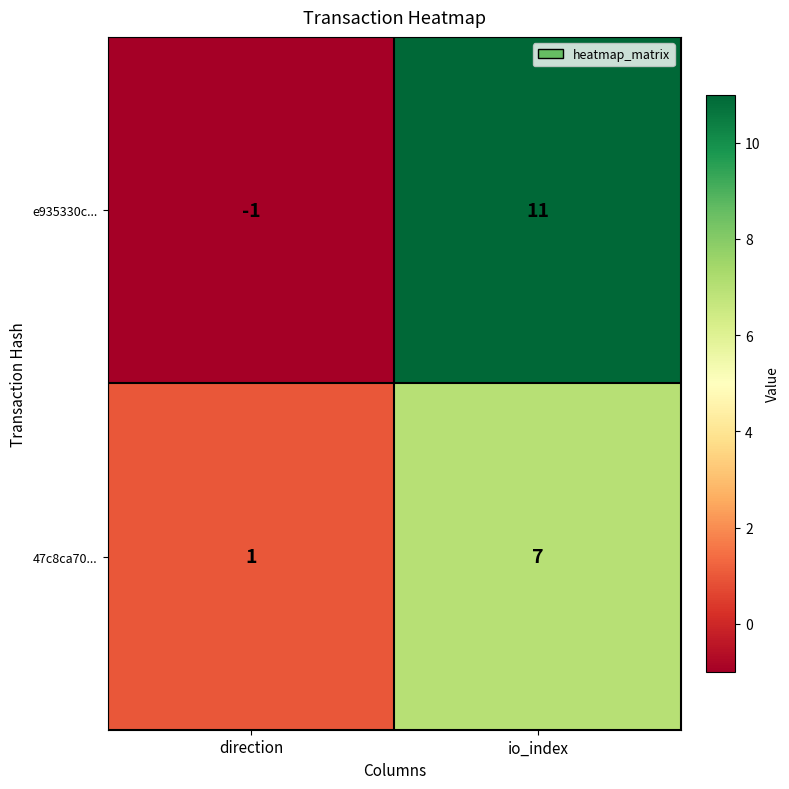

Which category has the lowest value across all series?

direction